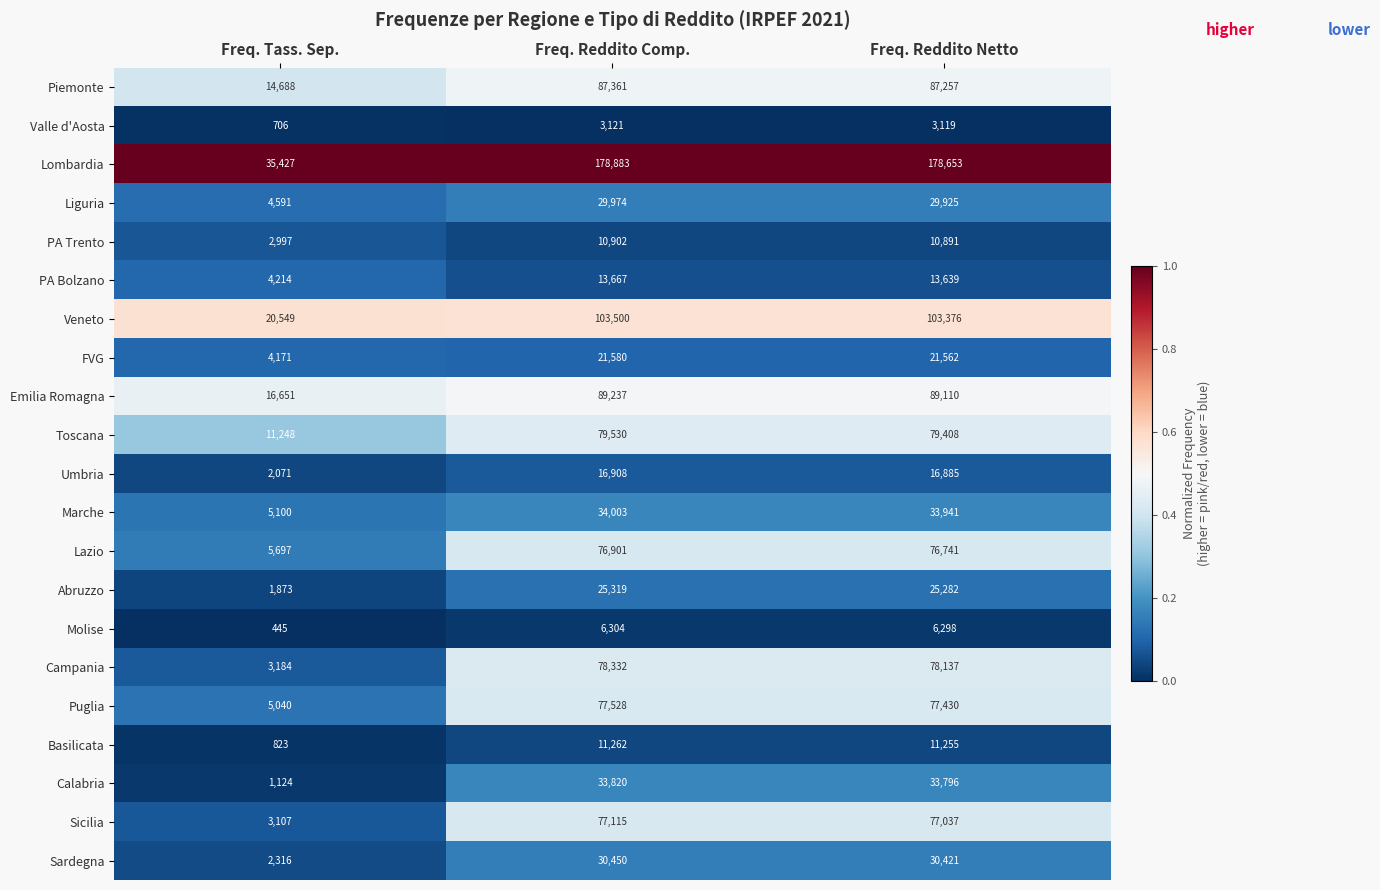

Read the Toscana value at Freq. Reddito Netto, to the nearest 50.

79400